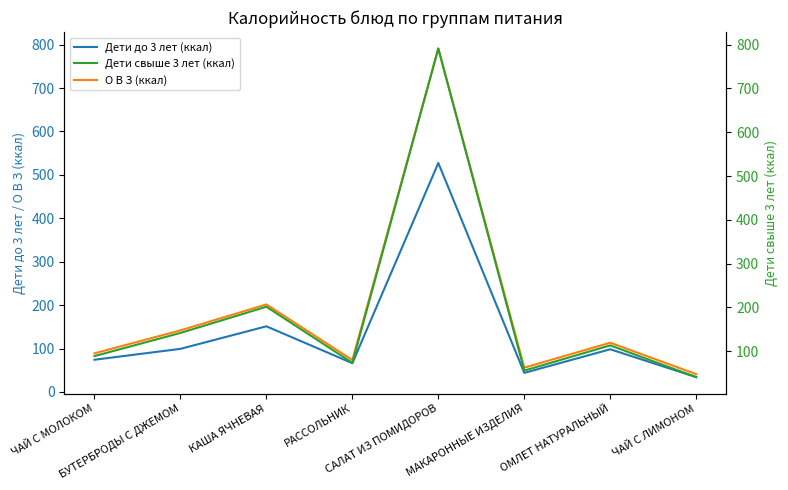

What is the greatest value displayed?

791.0